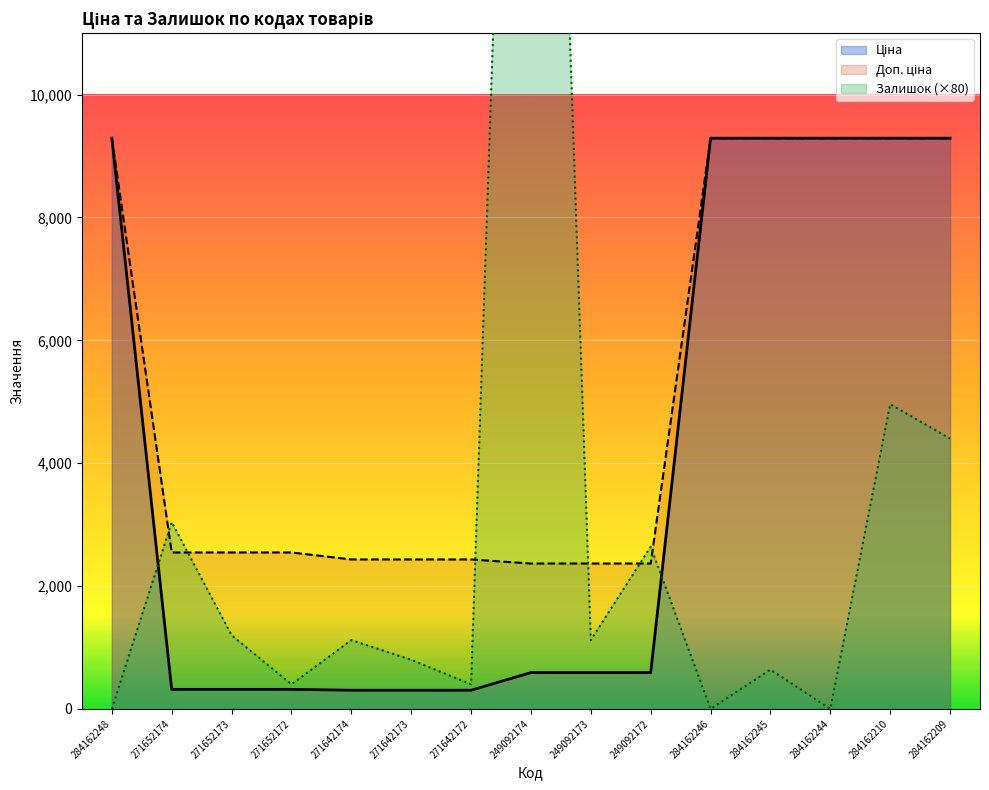

How many lines are shown in the chart?

3